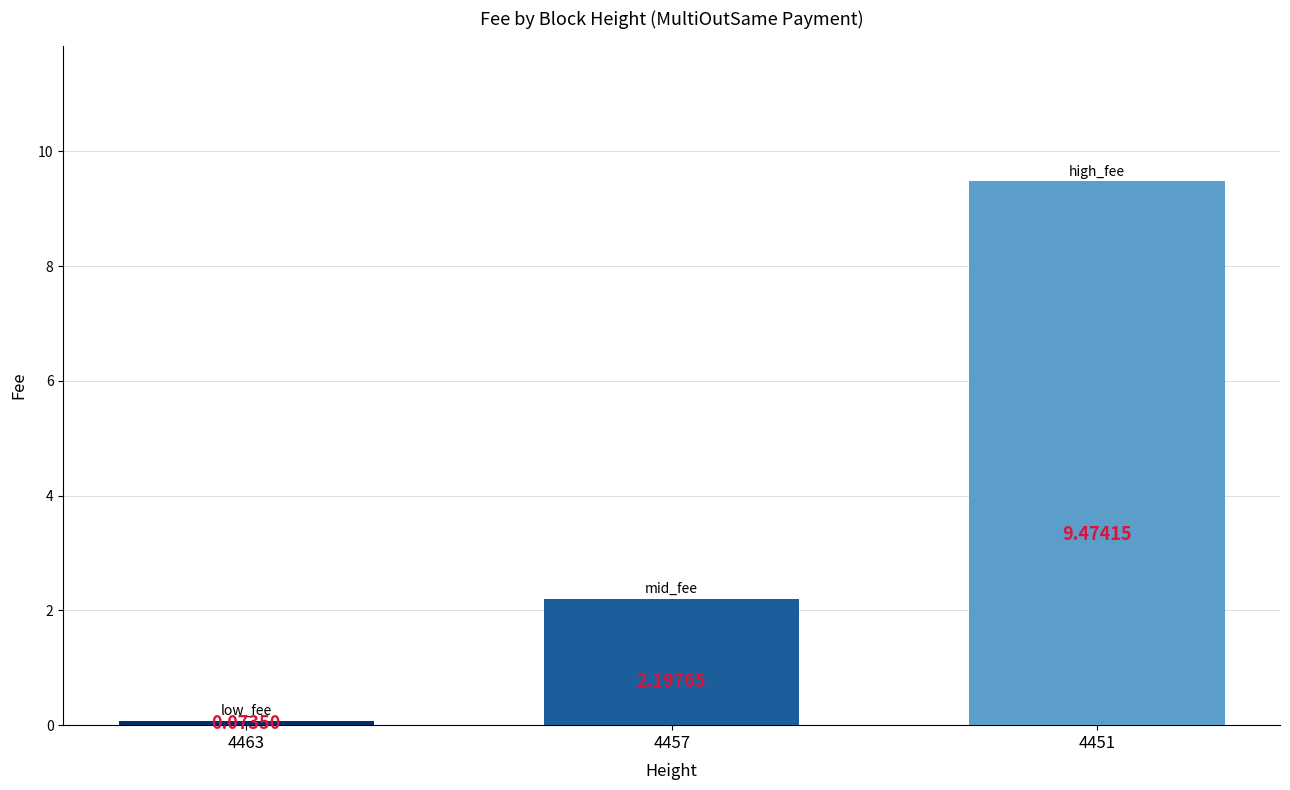

List the labels in order of value, smallest first.

4463, 4457, 4451